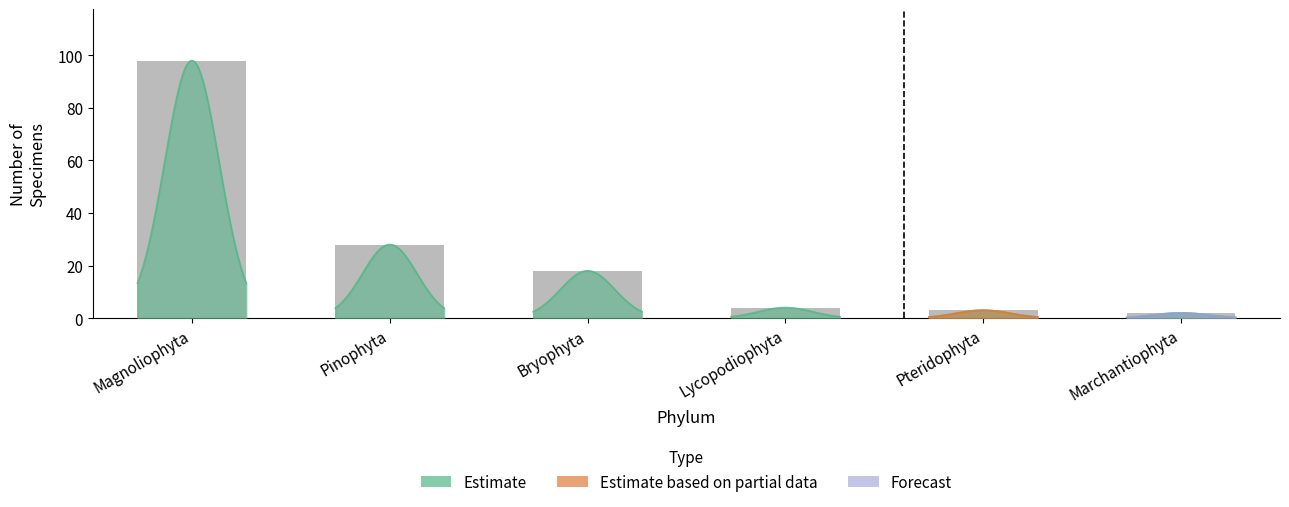

Does the chart contain stacked bars?

No